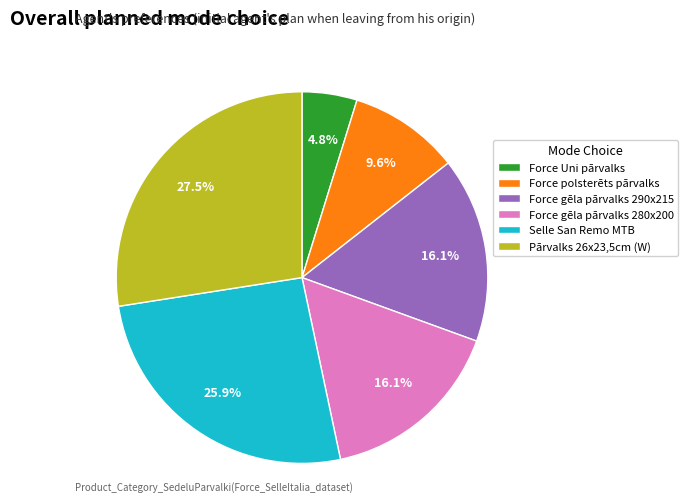

Does Pārvalks 26x23,5cm (W) represent more than half of the total?

No